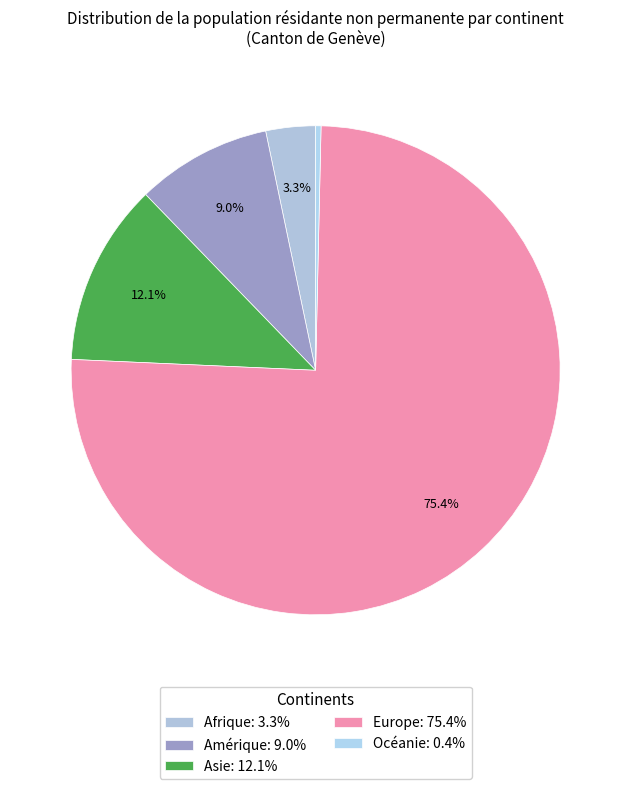

Count the number of slices in the pie.

5